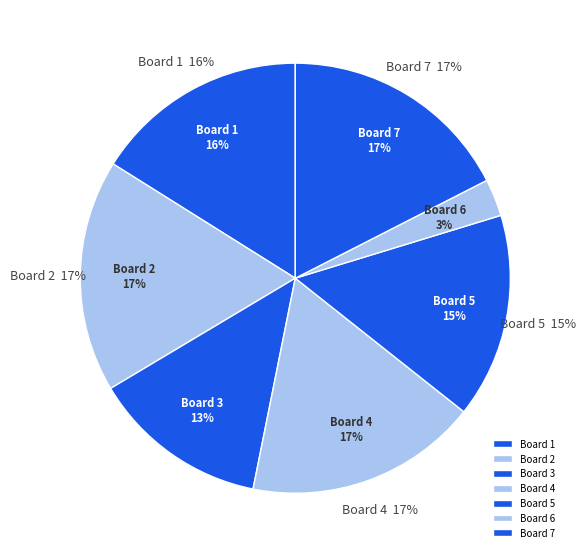

True or false: 3 accounts for 4% of the total.

False